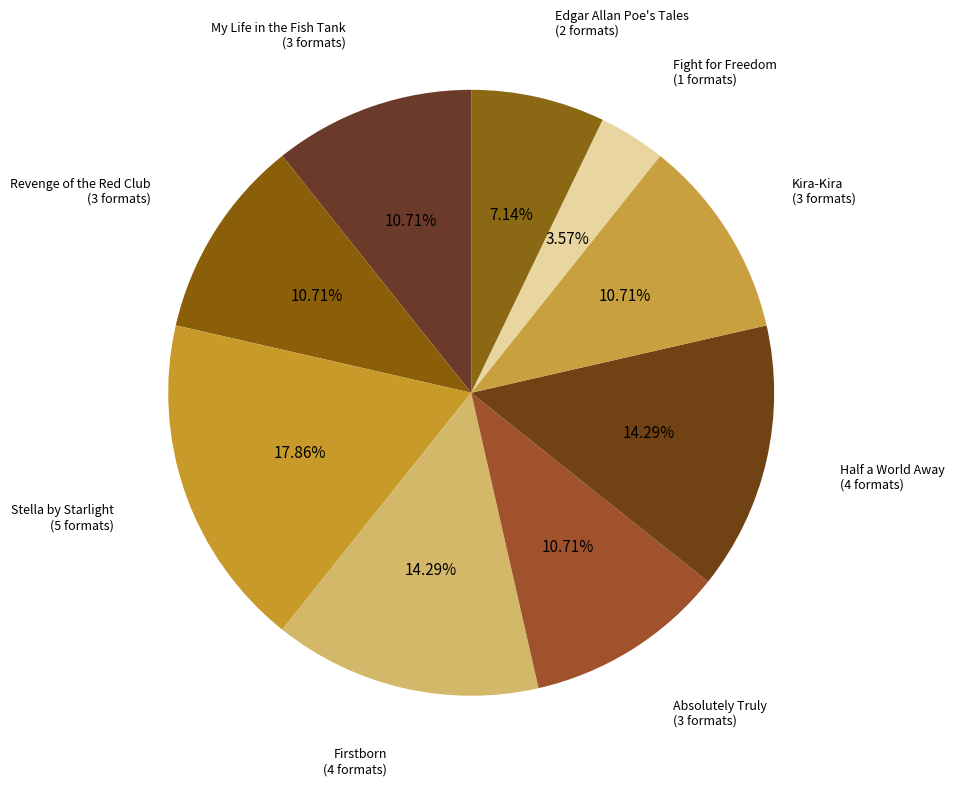

Which has a higher value, Stella by Starlight or Fight for Freedom?

Stella by Starlight